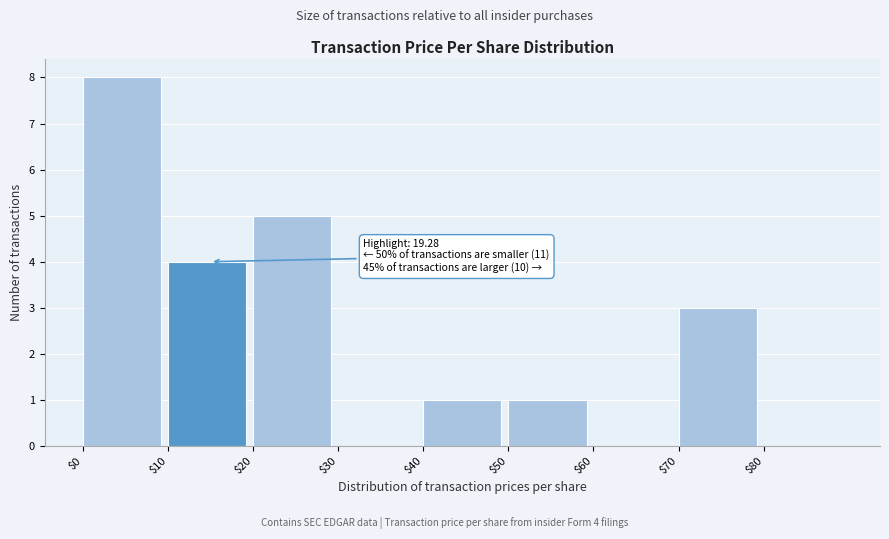

Over which range of the x-axis is the bar tallest?

0 to 10